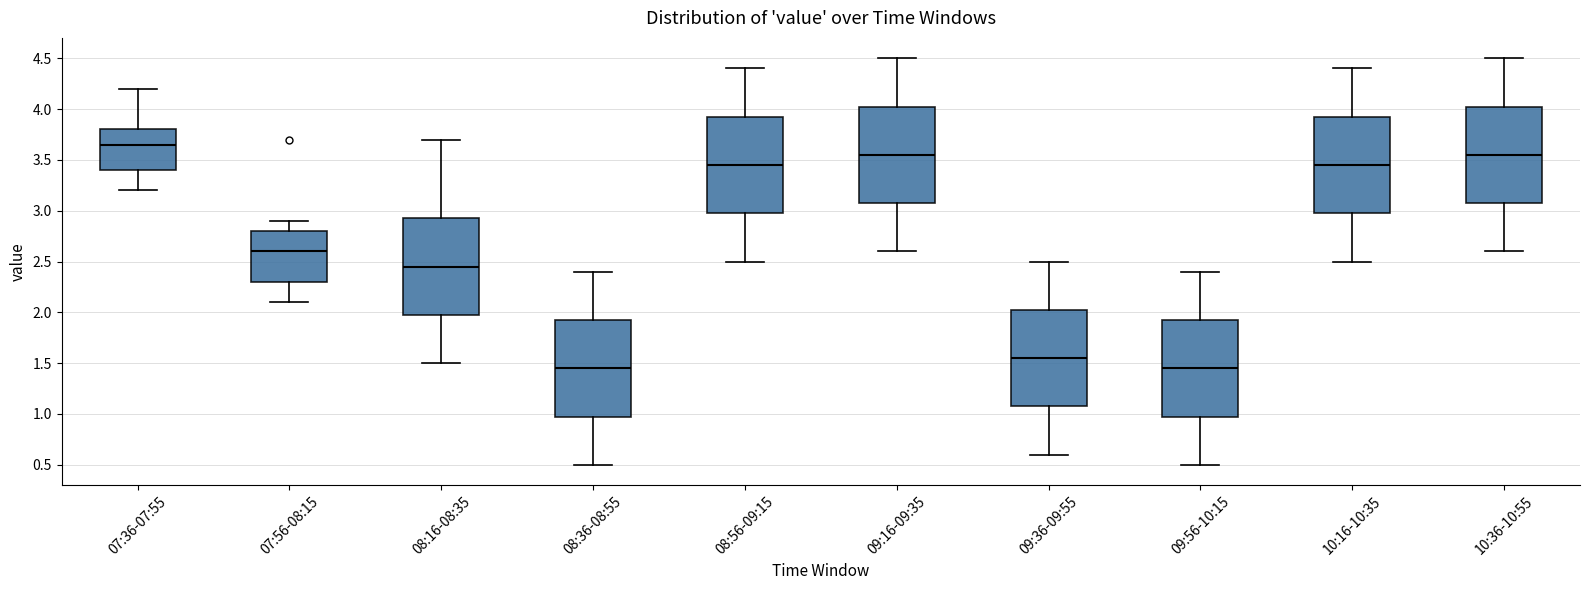

Reading left to right, transcribe this box plot: for each box, give where its median line is, the range the box spans, and where its two whiskers end, as read against the y-axis. The values are not printed on the chart, so give them approximately, as read against the axis.

07:36-07:55: median 3.65, box 3.40 to 3.80, whiskers 3.20 to 4.20
07:56-08:15: median 2.60, box 2.30 to 2.80, whiskers 2.10 to 2.90
08:16-08:35: median 2.45, box 2.00 to 2.95, whiskers 1.50 to 3.70
08:36-08:55: median 1.45, box 1.00 to 1.95, whiskers 0.50 to 2.40
08:56-09:15: median 3.45, box 3.00 to 3.95, whiskers 2.50 to 4.40
09:16-09:35: median 3.55, box 3.10 to 4.05, whiskers 2.60 to 4.50
09:36-09:55: median 1.55, box 1.10 to 2.05, whiskers 0.60 to 2.50
09:56-10:15: median 1.45, box 1.00 to 1.95, whiskers 0.50 to 2.40
10:16-10:35: median 3.45, box 3.00 to 3.95, whiskers 2.50 to 4.40
10:36-10:55: median 3.55, box 3.10 to 4.05, whiskers 2.60 to 4.50